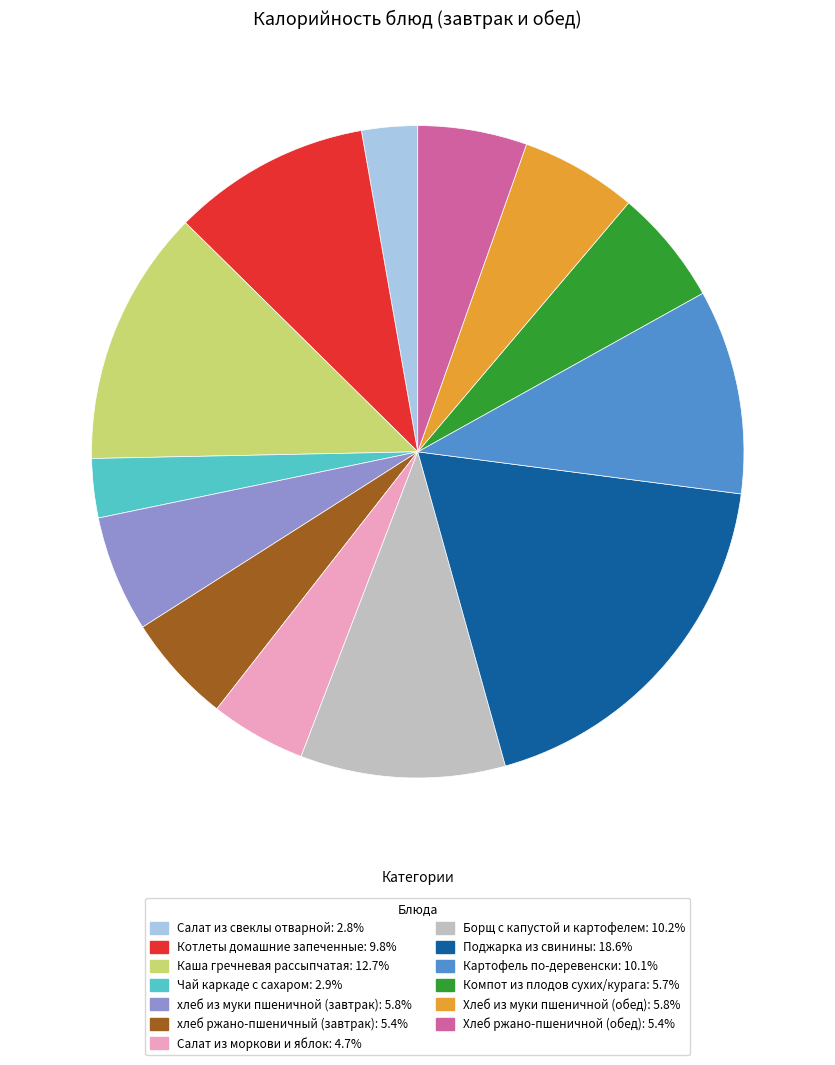

What is the ratio of the value at хлеб из муки пшеничной (завтрак) to the value at Картофель по-деревенски?

0.6